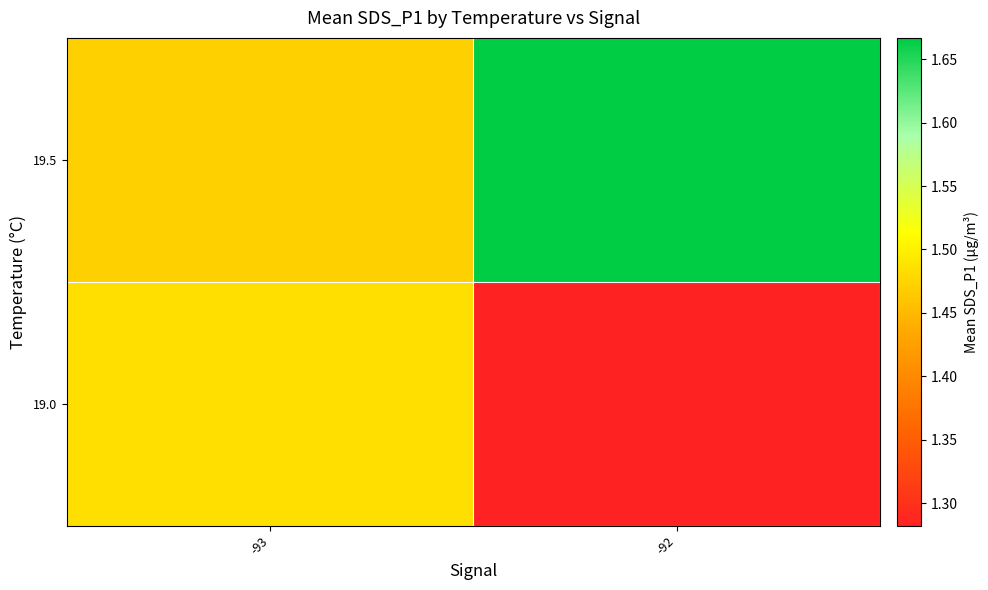

What is the total value across all series at -93?

3.0